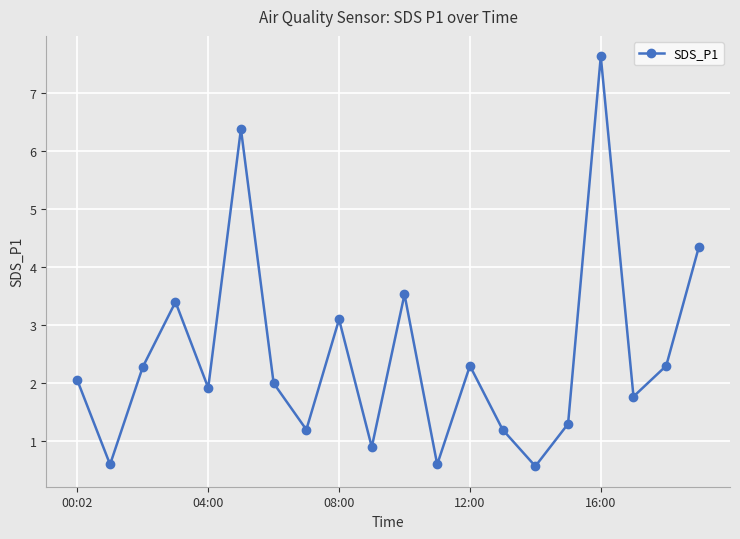

What is the value of the 19th point from the left?

2.3